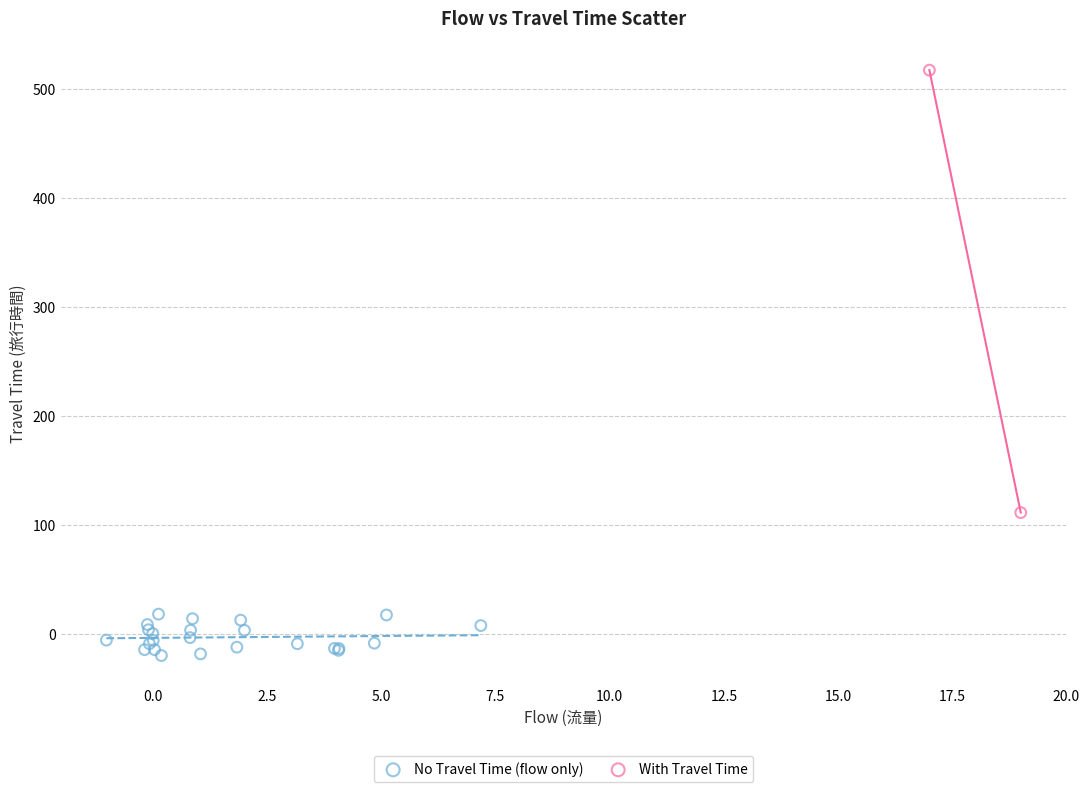

Which series reaches the maximum Y coordinate?

With Travel Time